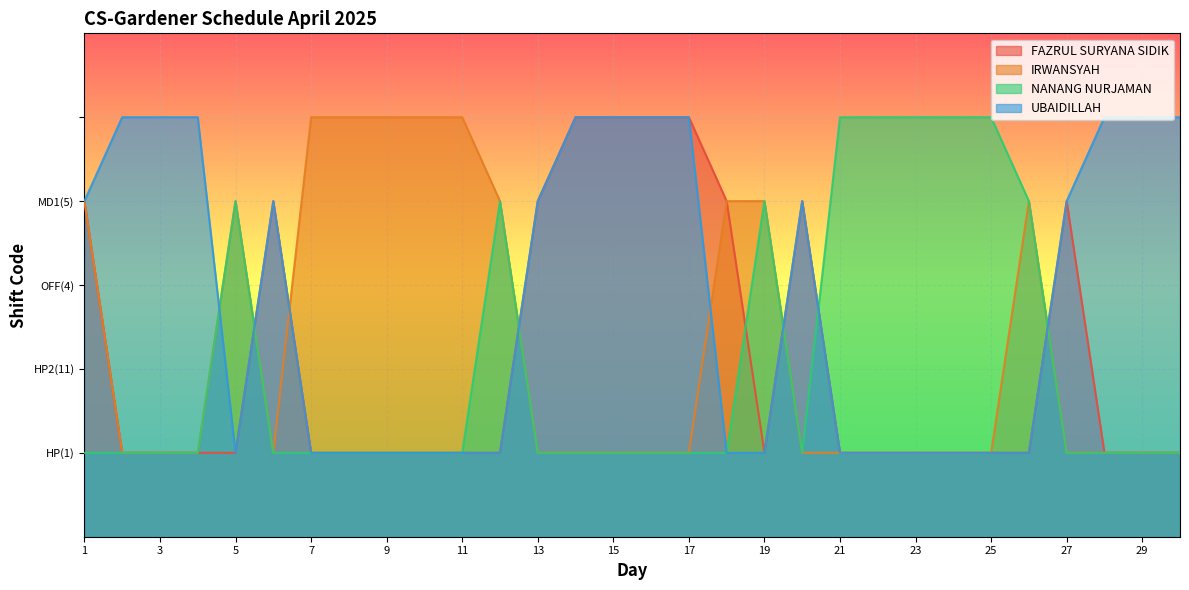

At 5, list the series in order from smallest to largest.

FAZRUL SURYANA SIDIK, UBAIDILLAH, IRWANSYAH, NANANG NURJAMAN